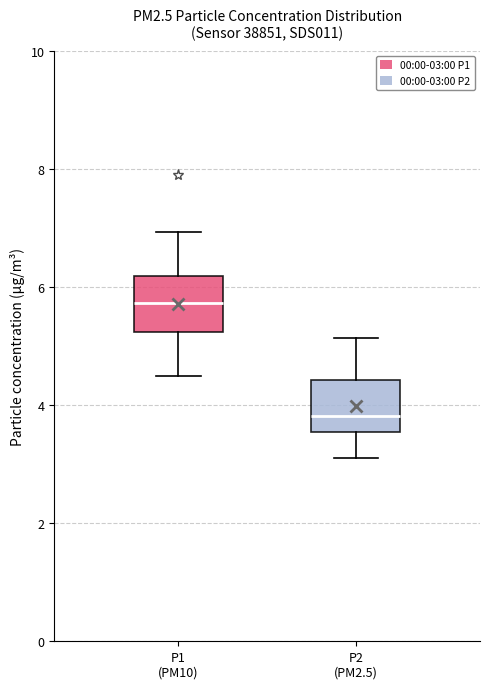

Which box's median line is the highest?

P1 (PM10)